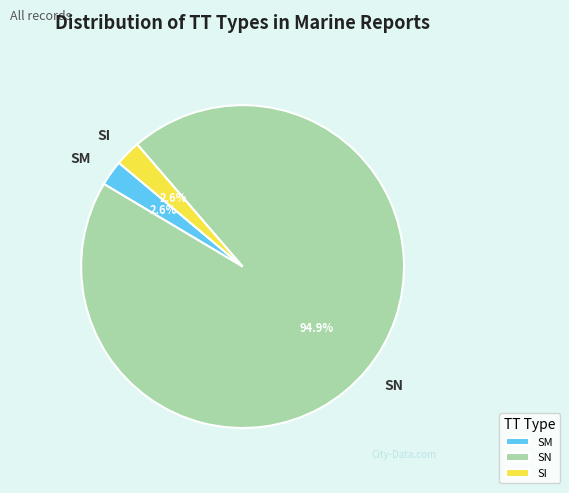

To the nearest percent, what is the combined percentage of SM and SN?

97%